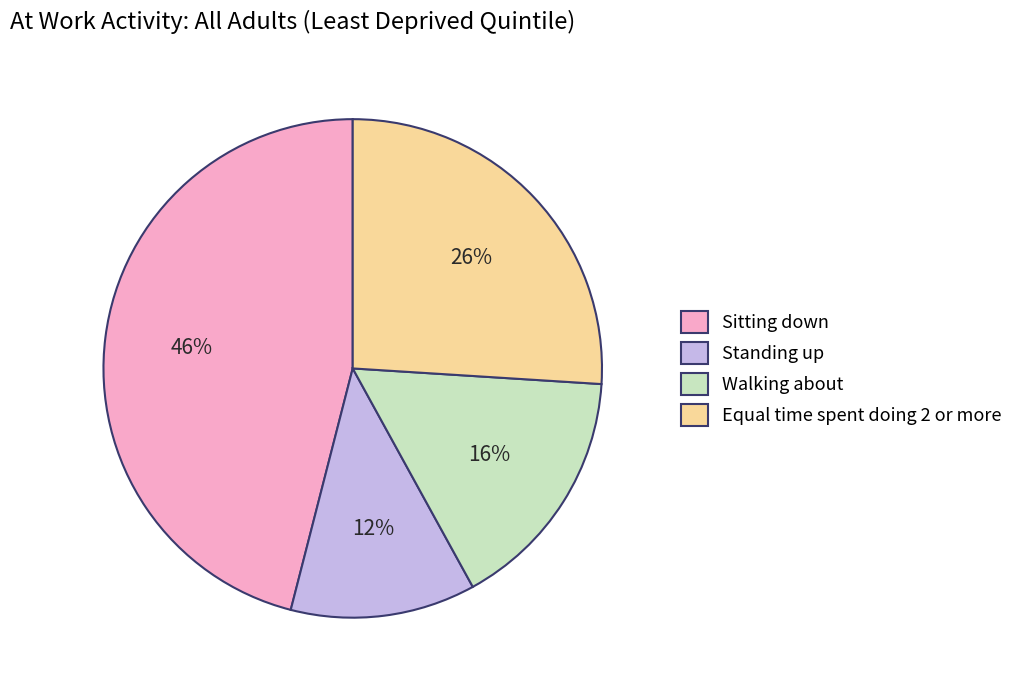

Does Equal time spent doing 2 or more represent more than half of the total?

No